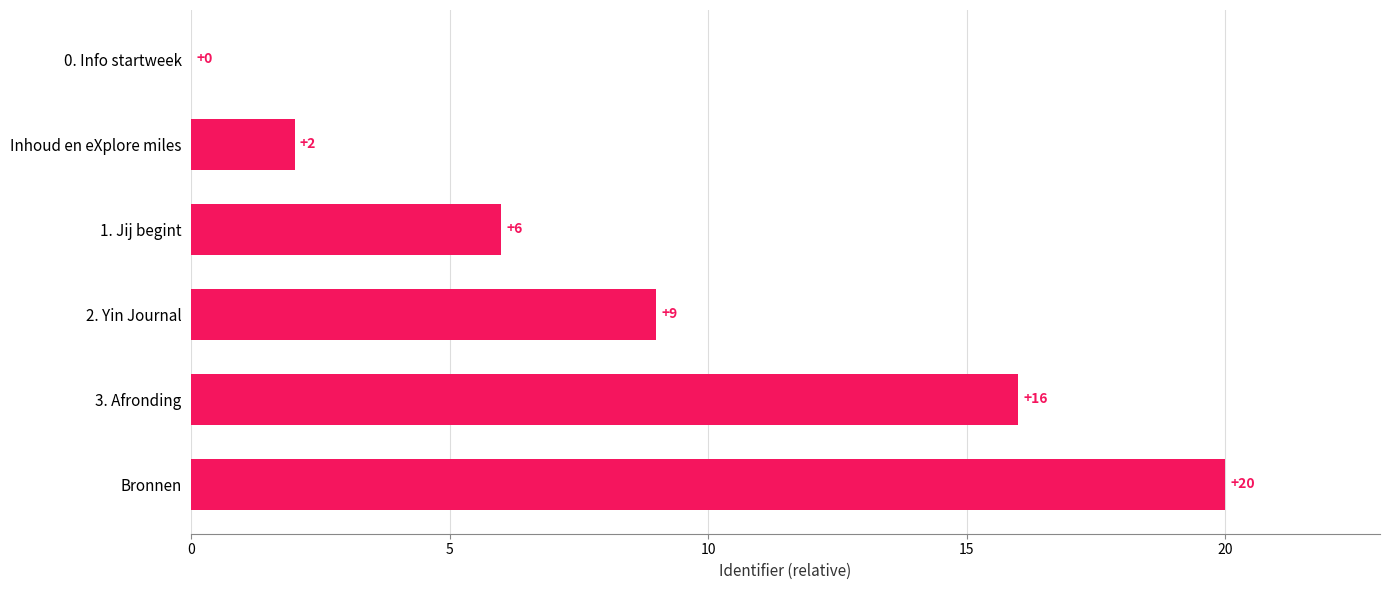

How many values are between 2 and 16?

4